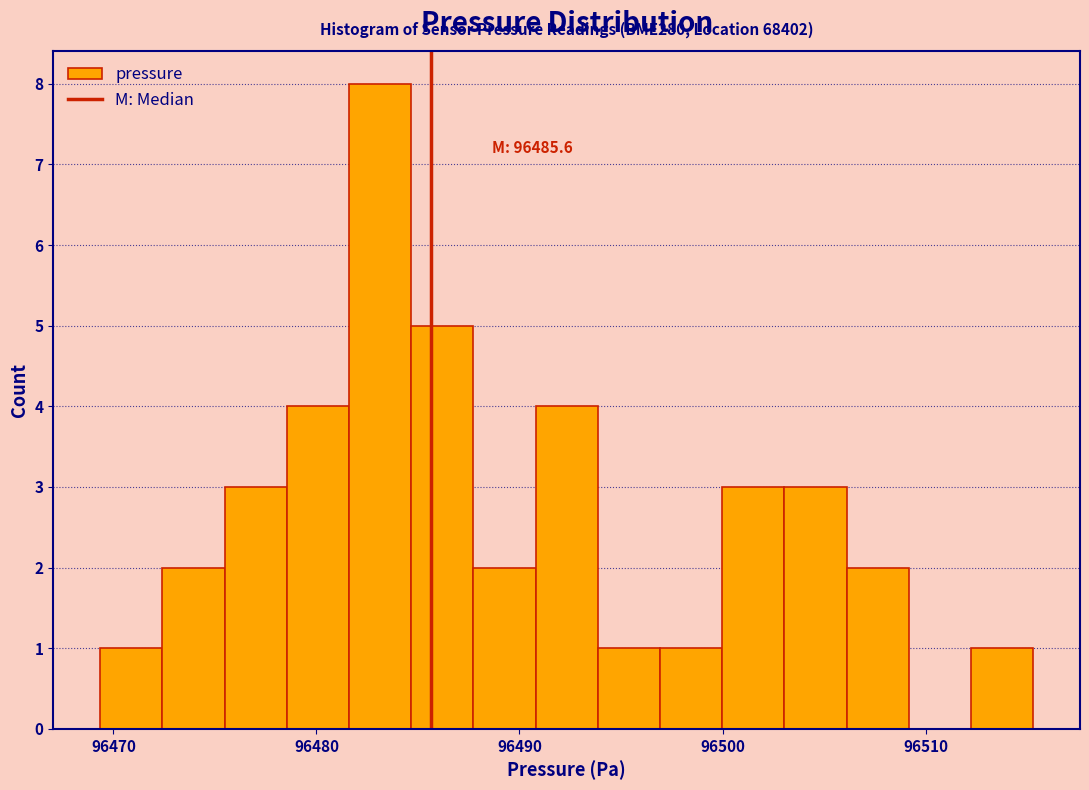

Read against the x-axis, roughly where is the centre of the tallest bar?

96483